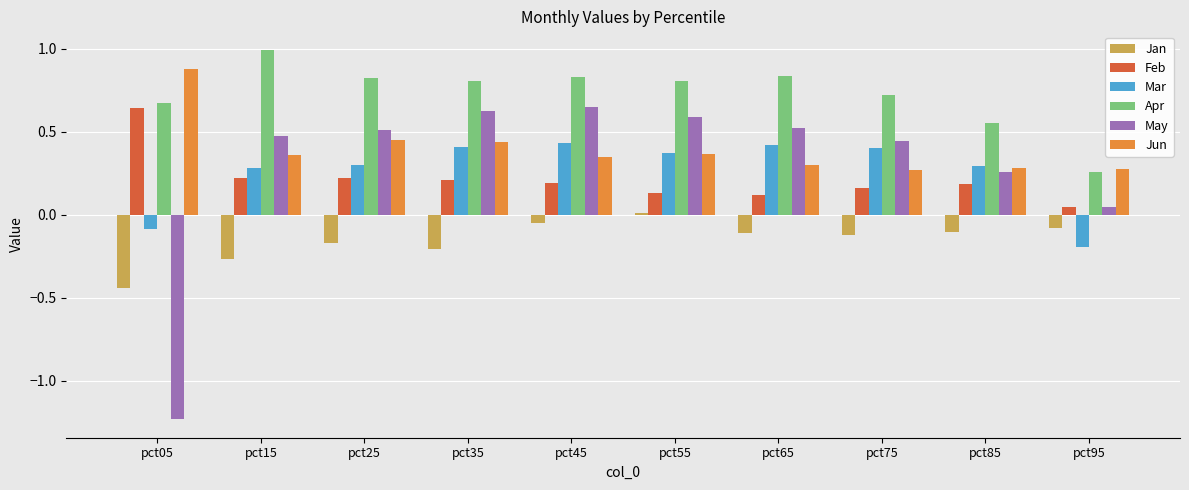

What is the difference between the maximum and minimum values in the May series?

1.9